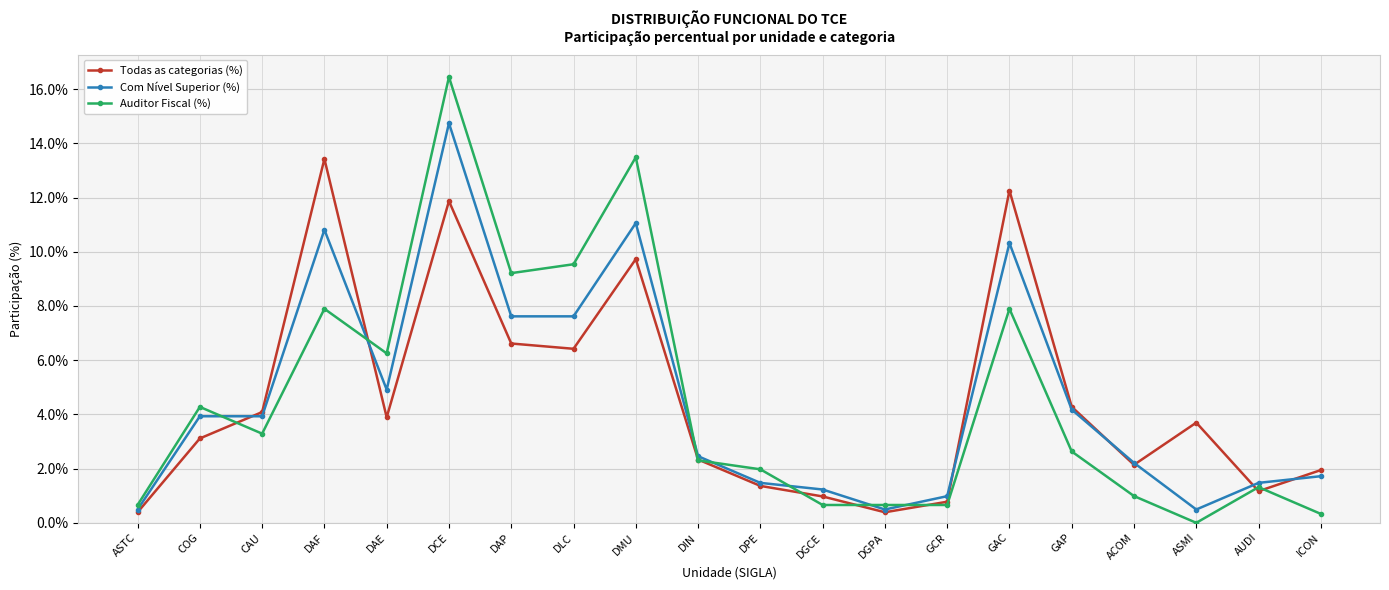

What is the label of the 18th point from the right?

CAU